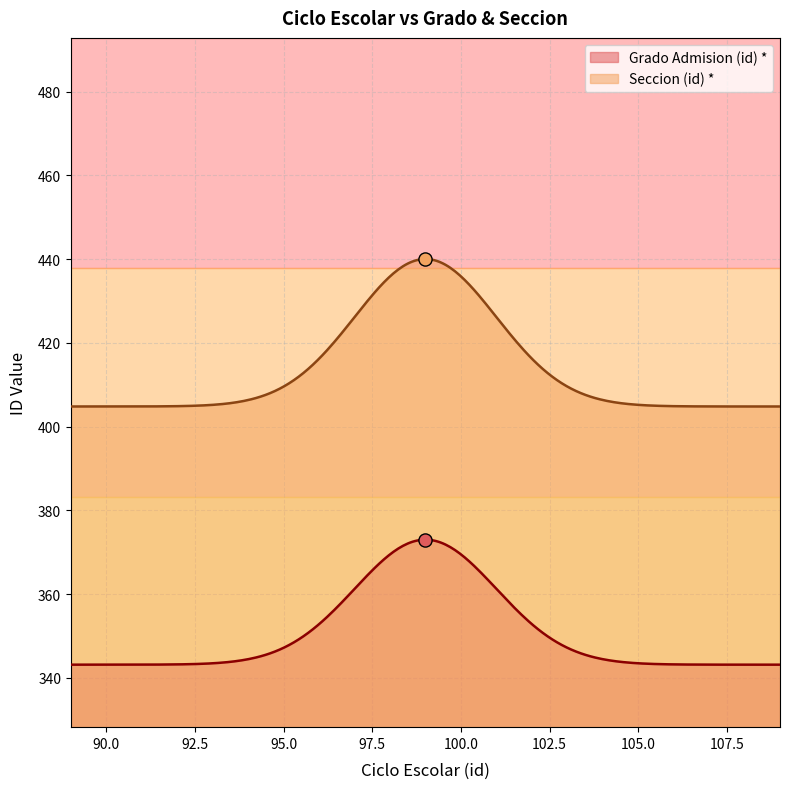

True or false: Grado Admision (id) * and Seccion (id) * intersect in this chart.

False